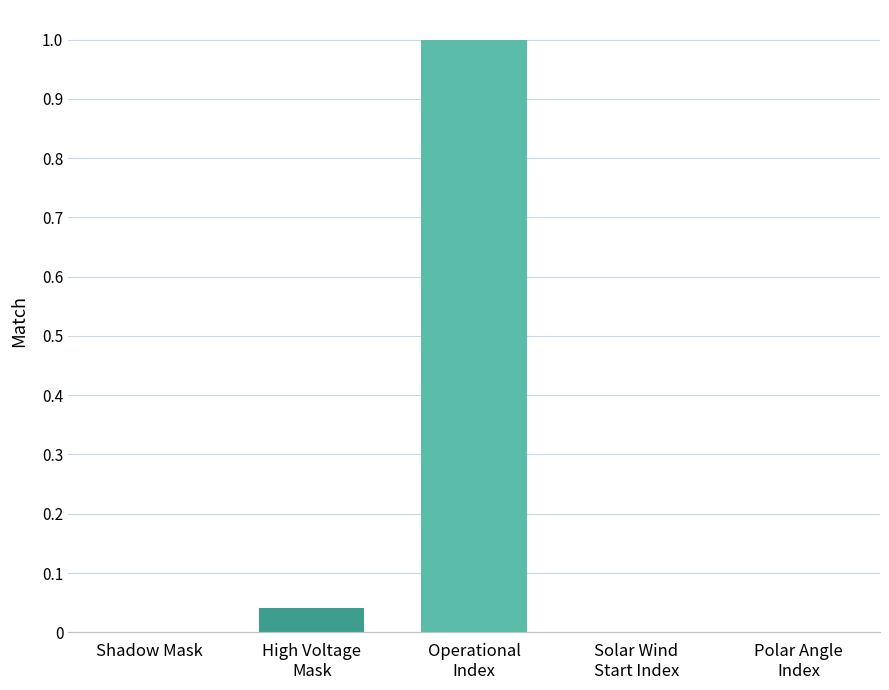

Which category has the highest value across all series?

Operational
Index